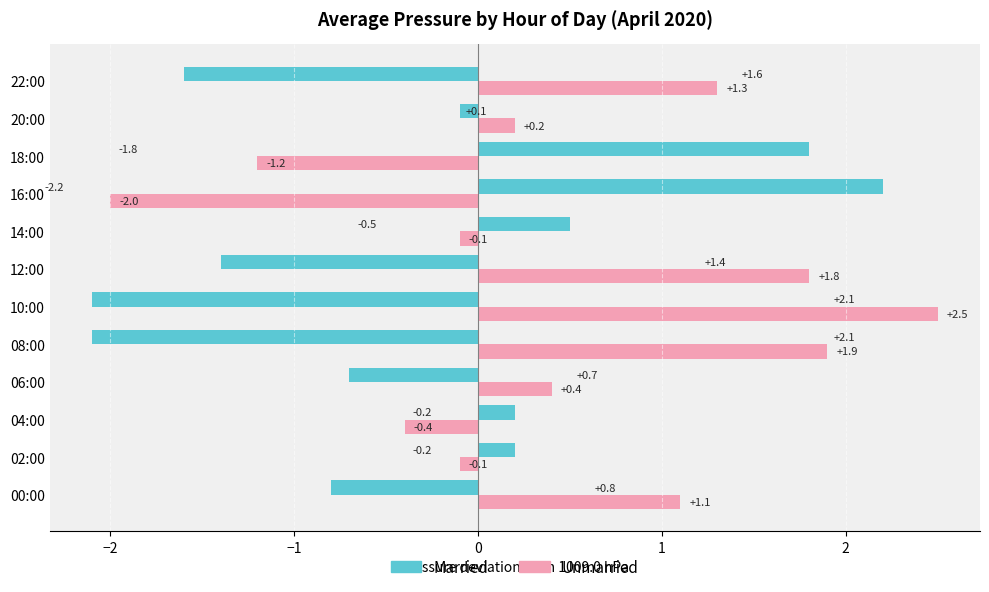

What is the difference between the maximum and second lowest values in the Unmarried series?

3.7